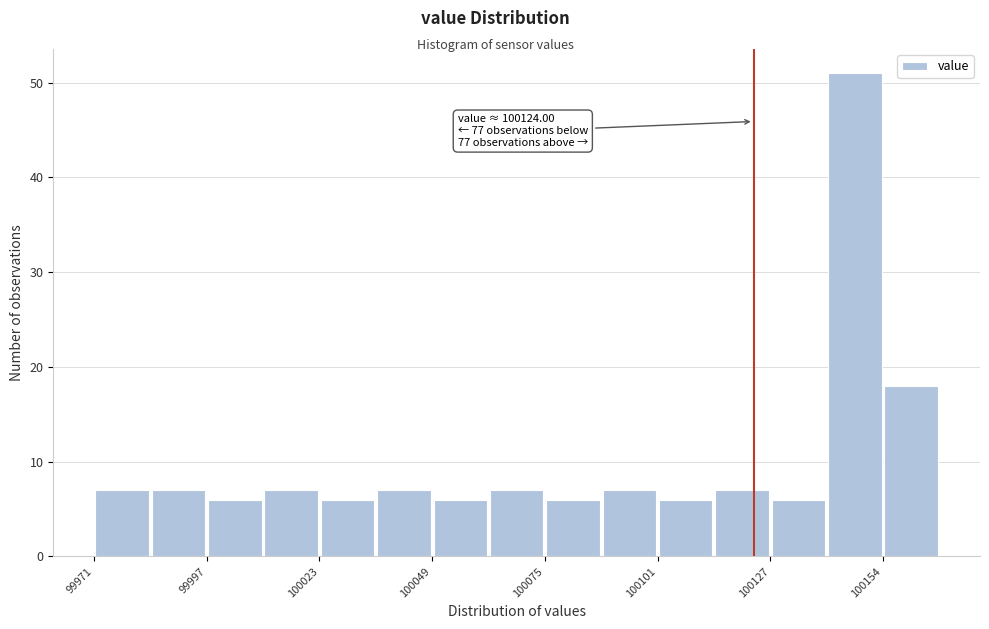

Read against the x-axis, roughly where is the centre of the tallest bar?

100145